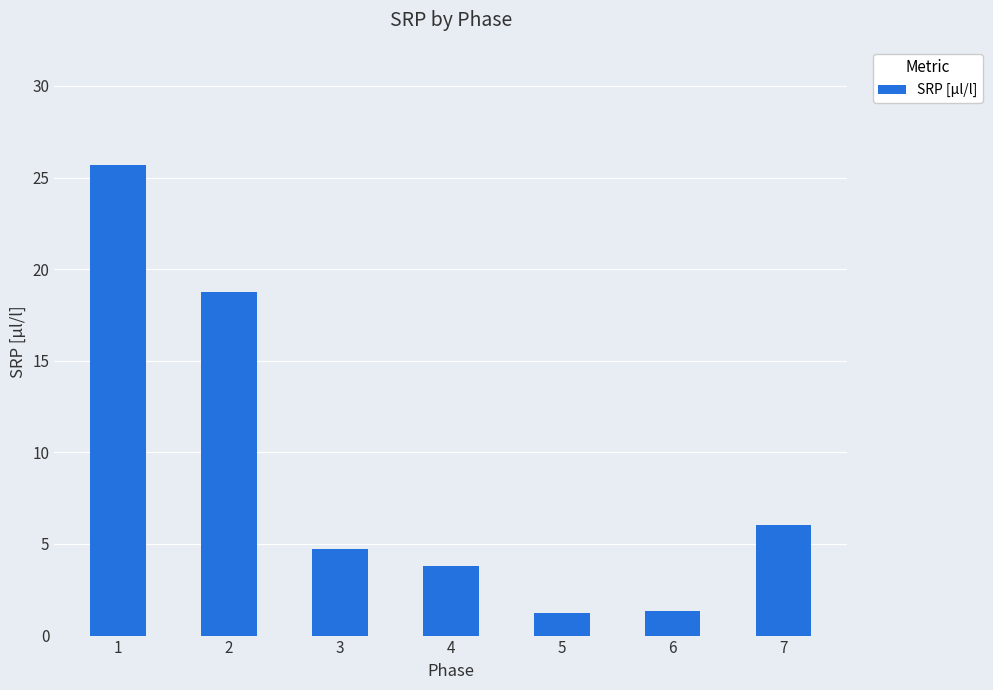

What is the sum of all values?

61.6